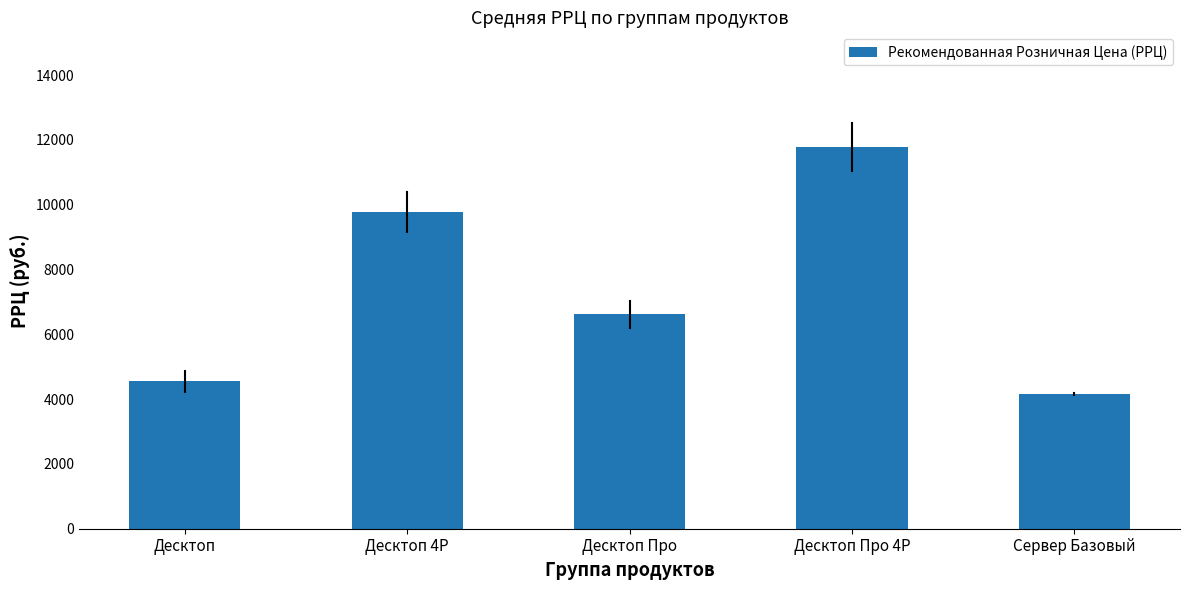

What is the value of the 4th bar from the left?

11786.7